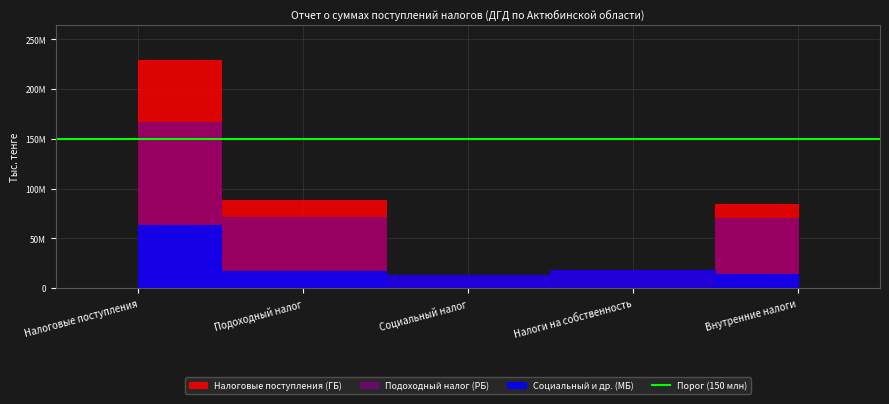

What position from the left is Налоги на собственность?

4